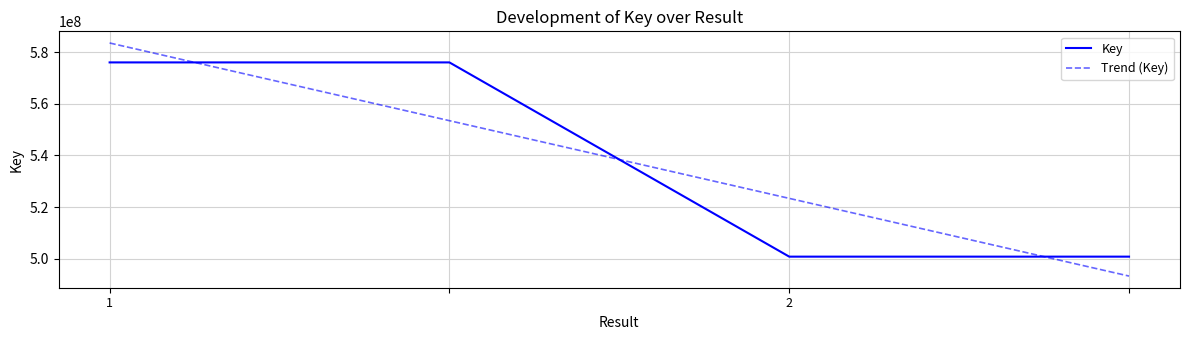

How many values are below 576083397?

2